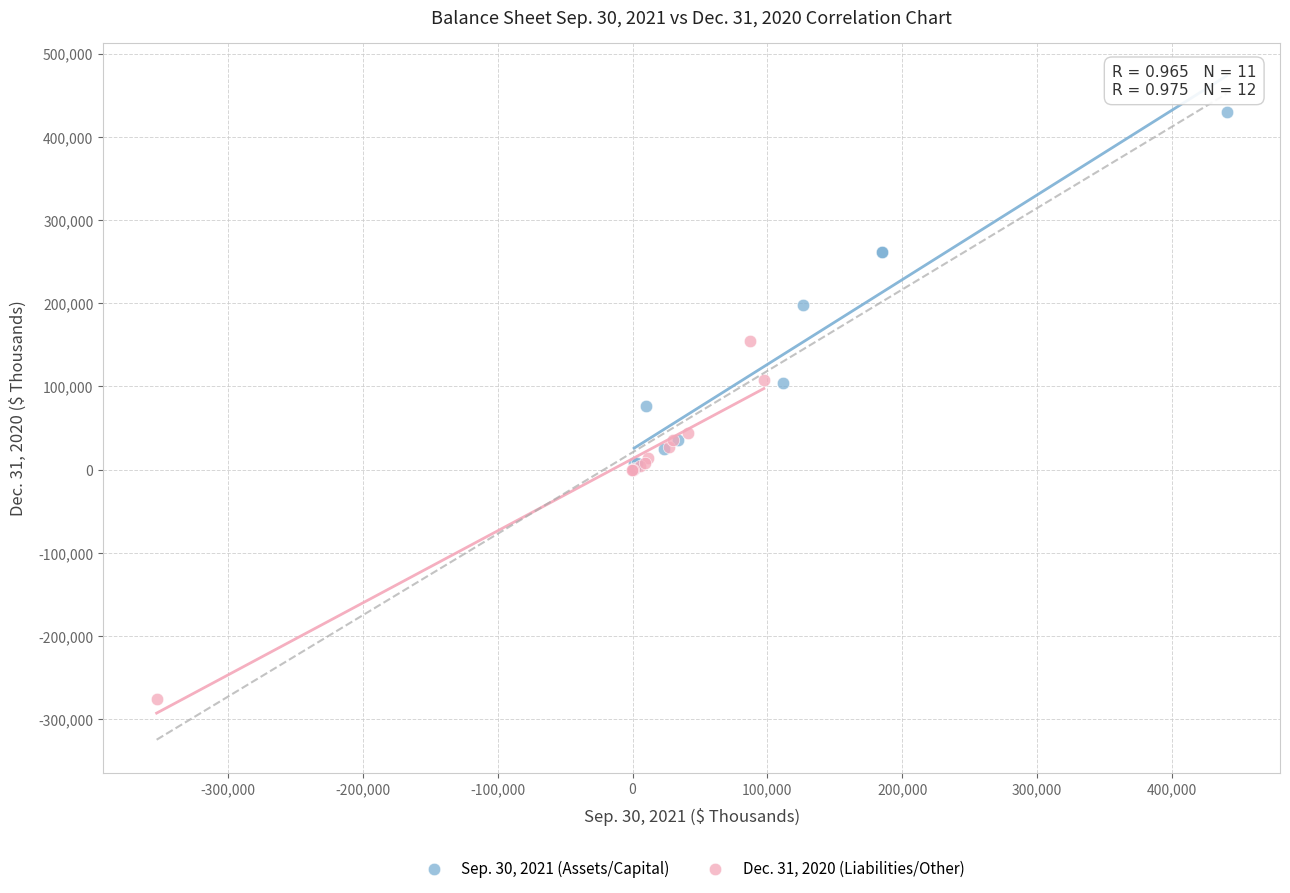

Which series contains the lowest Y value?

Dec. 31, 2020 (Liabilities/Other)